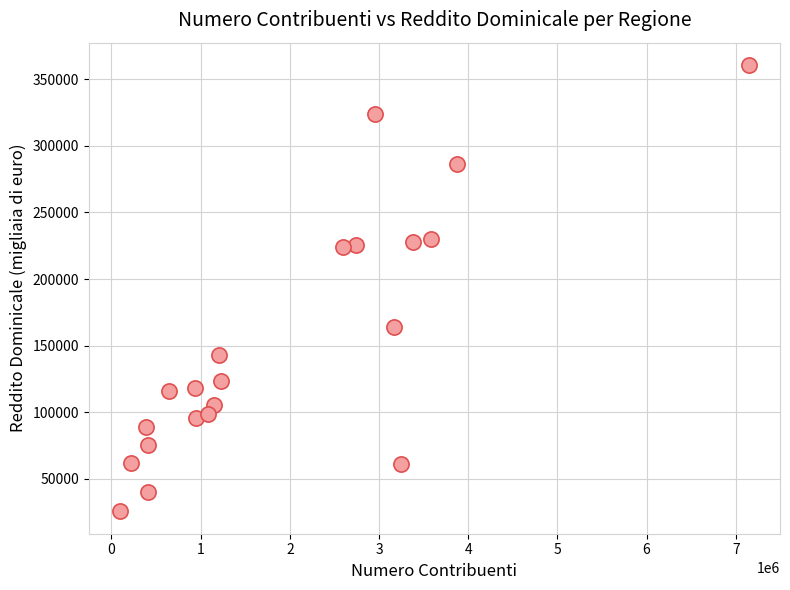

What is the range of X values (max minus min)?

7043289